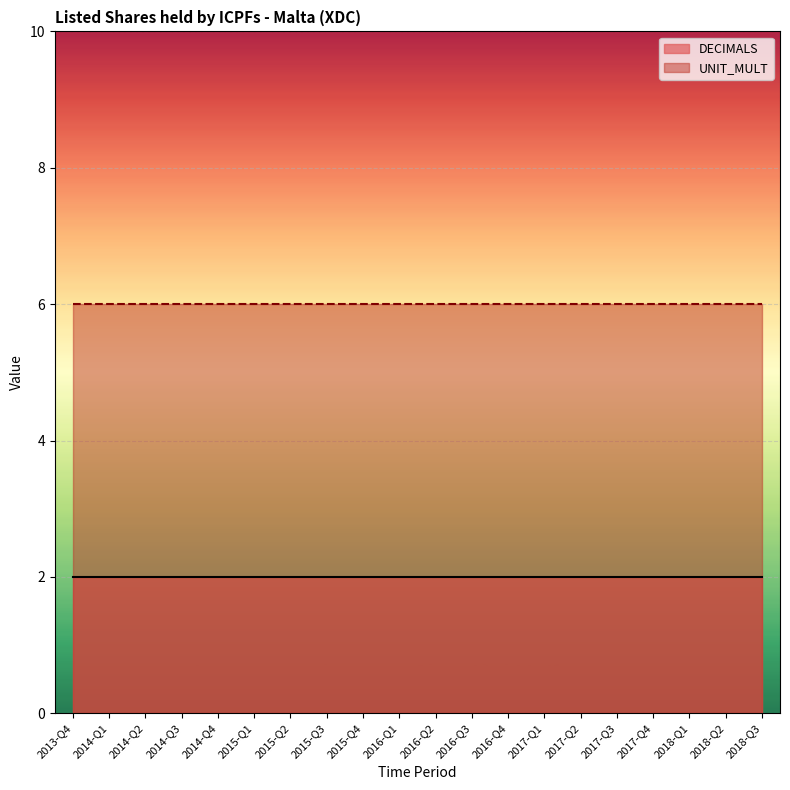

How many lines are shown in the chart?

2